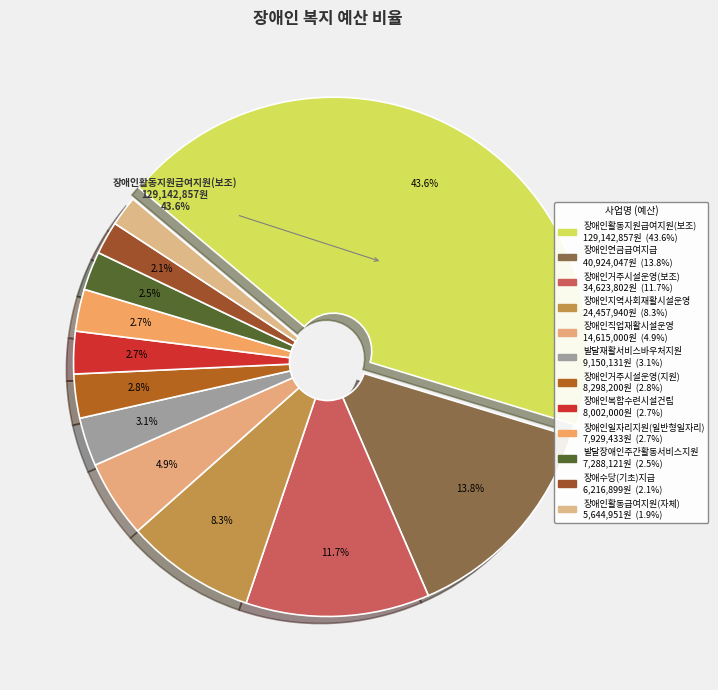

Is the sum of 장애인직업재활시설운영 and 장애인복합수련시설건립 greater than half?

No